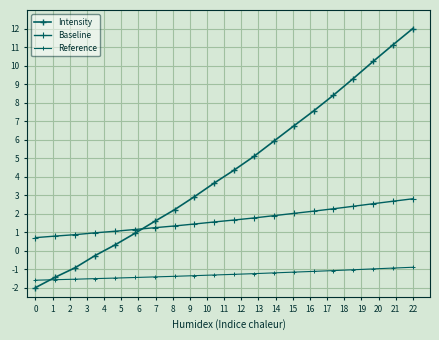

What is the difference between the maximum and minimum values in the Reference series?

0.7